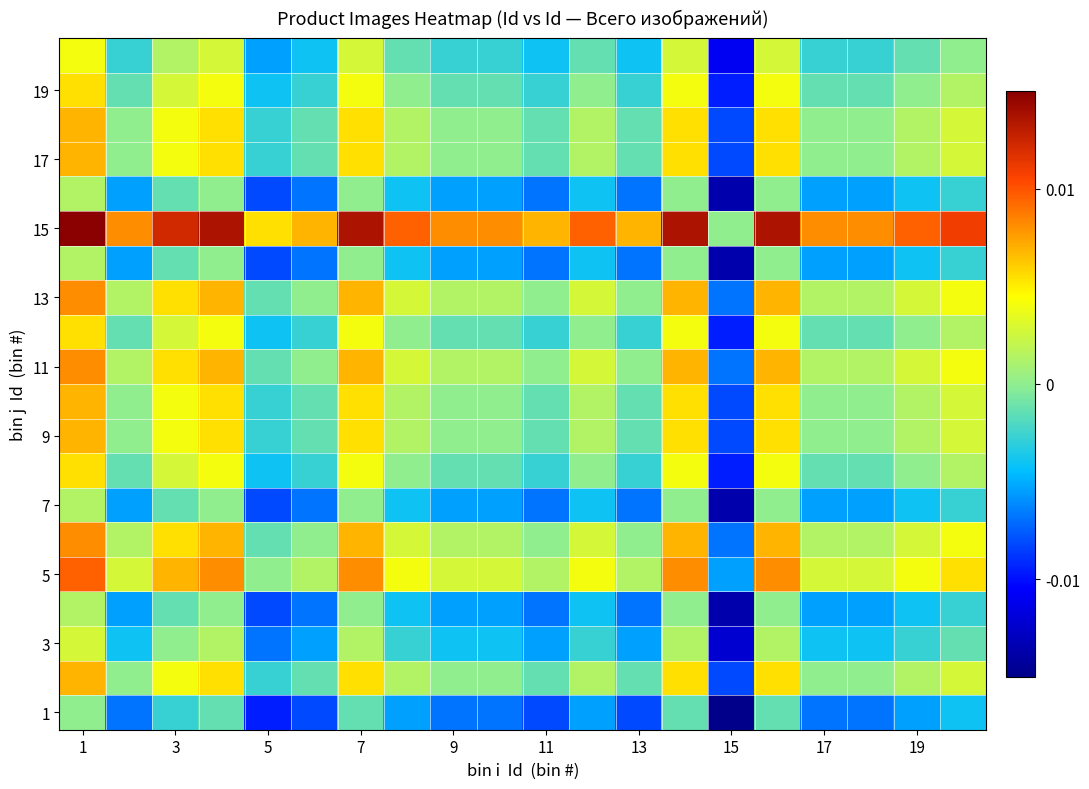

At how many categories does at least one series exceed 0?

19